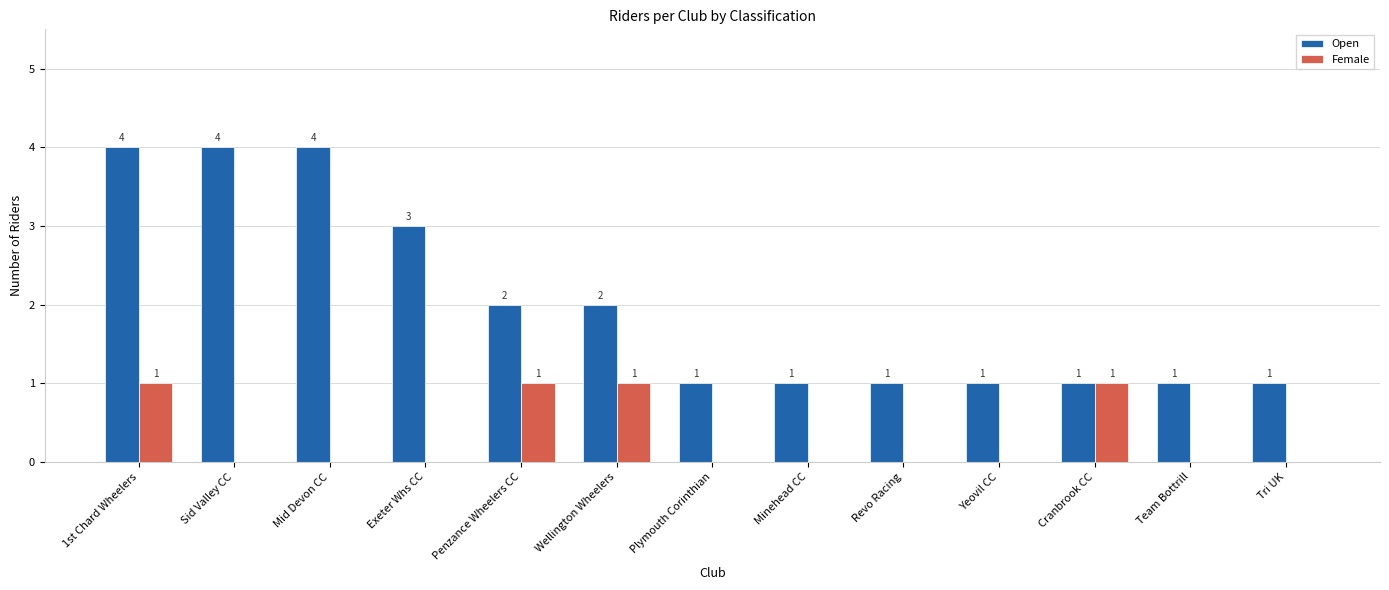

Is the value of Female at Mid Devon CC greater than the value of Open at 1st Chard Wheelers?

No